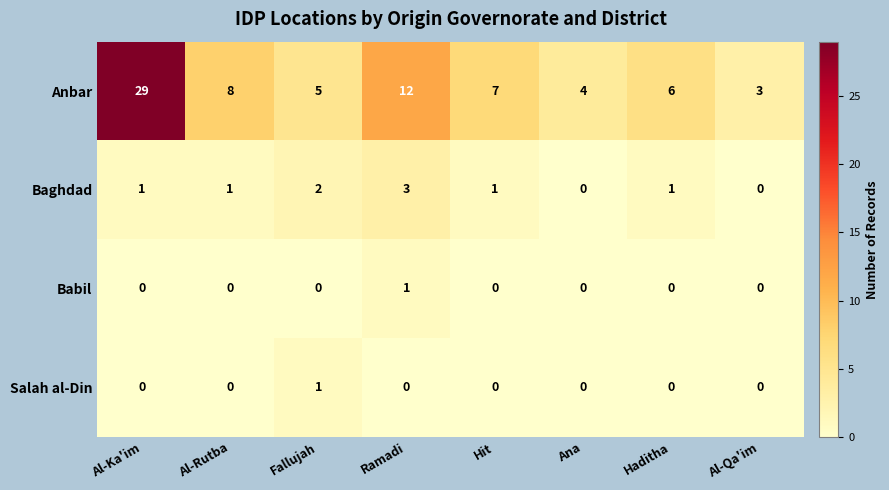

At how many categories does at least one series exceed 28?

1